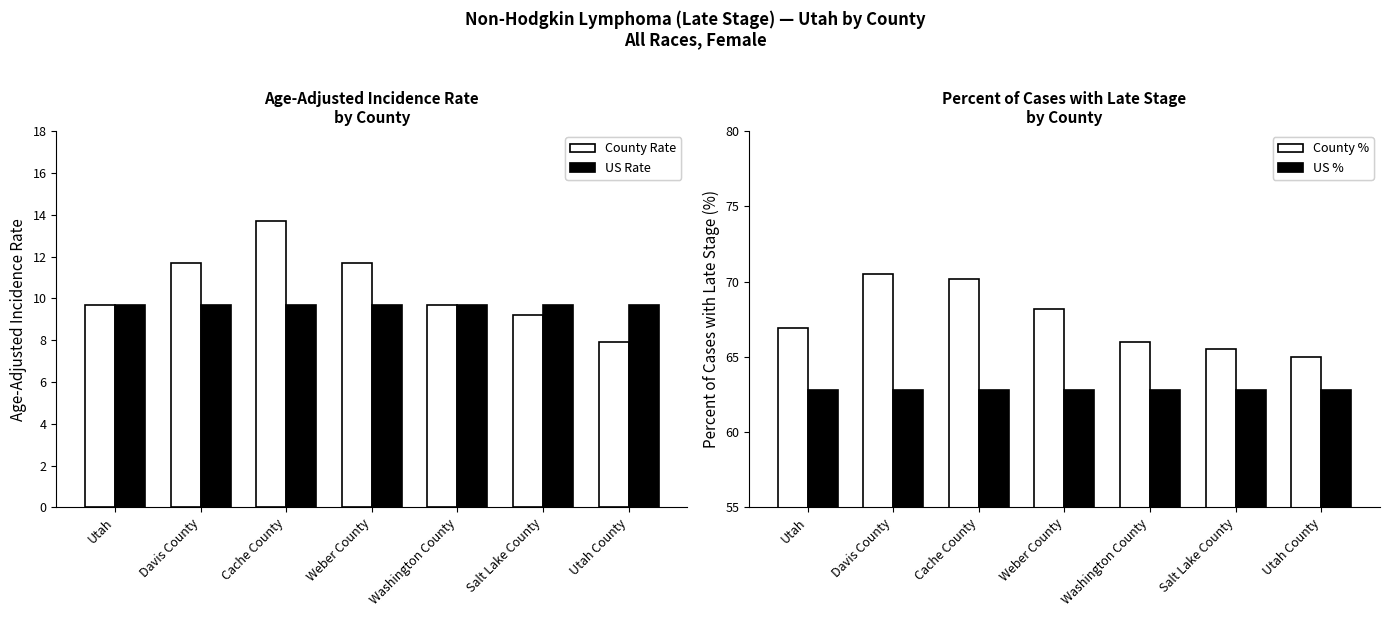

At how many categories does at least one series exceed 29?

7